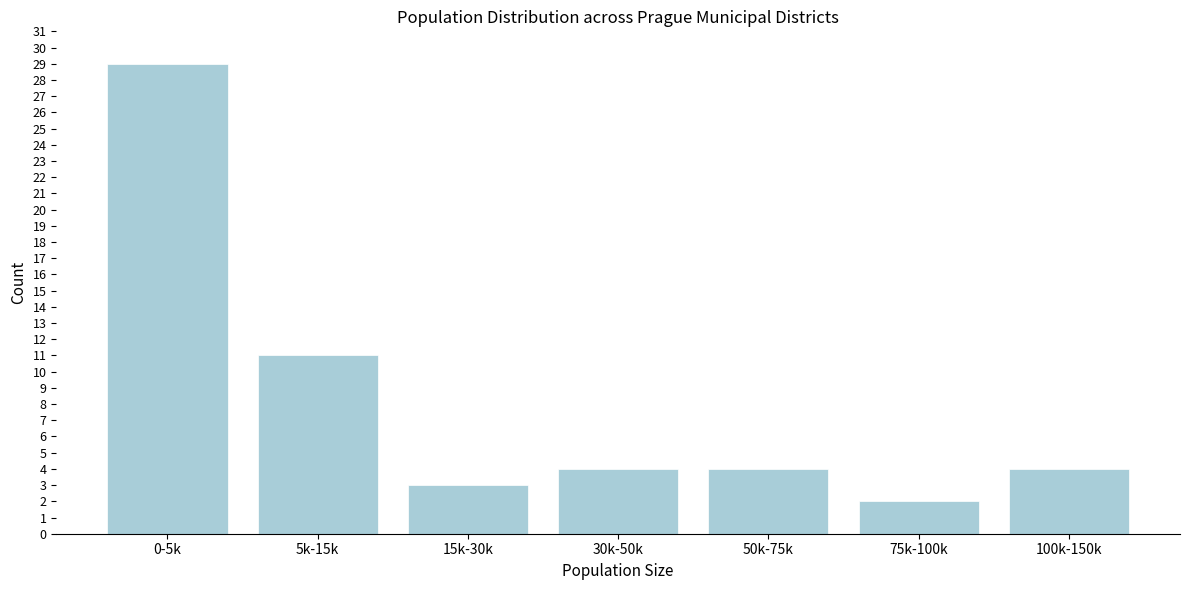

Reading left to right, extract all data points from this chart.

0-5k=29	5k-15k=11	15k-30k=3	30k-50k=4	50k-75k=4	75k-100k=2	100k-150k=4